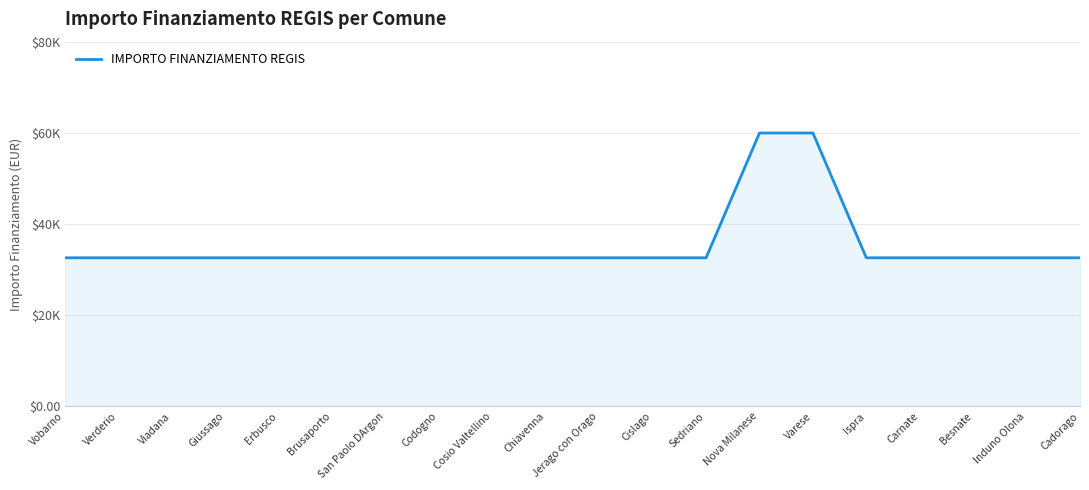

Reading right to left, what are all the values shown in this chart?

32589	32589	32589	32589	32589	59966	59966	32589	32589	32589	32589	32589	32589	32589	32589	32589	32589	32589	32589	32589